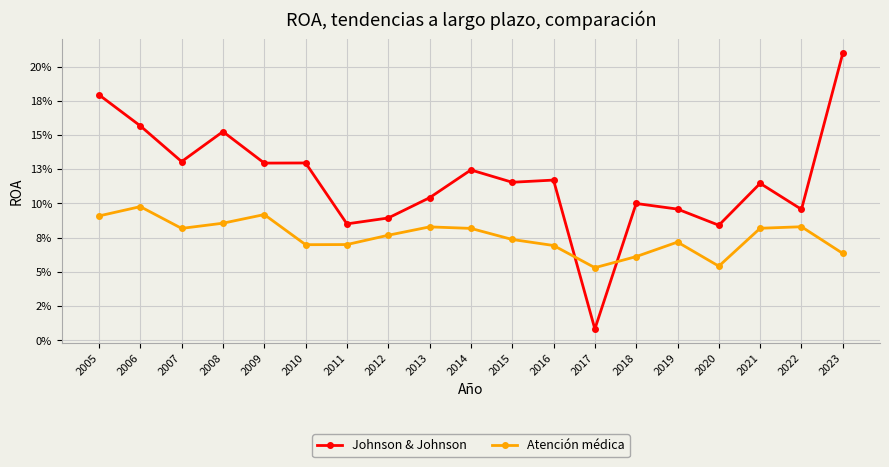

Reading right to left, extract all data points from this chart.

Johnson & Johnson: 2023=0.2	2022=0.1	2021=0.1	2020=0.1	2019=0.1	2018=0.1	2017=0.0	2016=0.1	2015=0.1	2014=0.1	2013=0.1	2012=0.1	2011=0.1	2010=0.1	2009=0.1	2008=0.2	2007=0.1	2006=0.2	2005=0.2
Atención médica: 2023=0.1	2022=0.1	2021=0.1	2020=0.1	2019=0.1	2018=0.1	2017=0.1	2016=0.1	2015=0.1	2014=0.1	2013=0.1	2012=0.1	2011=0.1	2010=0.1	2009=0.1	2008=0.1	2007=0.1	2006=0.1	2005=0.1